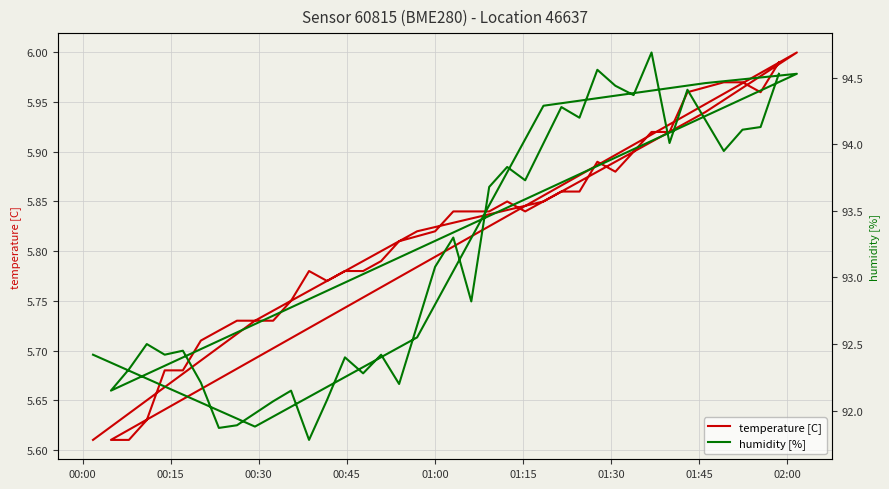

True or false: humidity [%] and temperature [C] intersect in this chart.

False